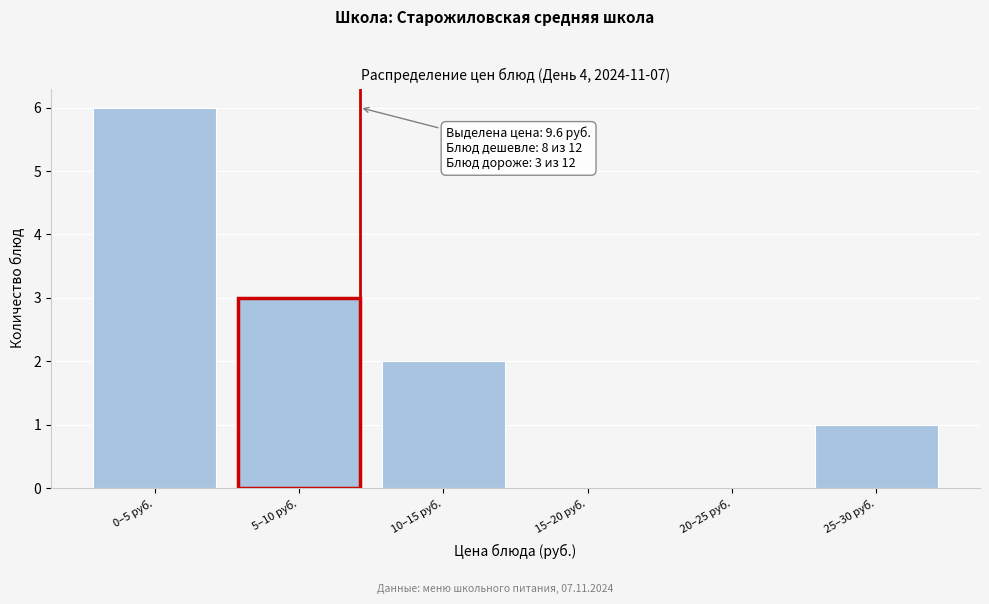

Reading right to left, list all the values displayed in this chart.

25–30 руб.=1	20–25 руб.=0	15–20 руб.=0	10–15 руб.=2	5–10 руб.=3	0–5 руб.=6